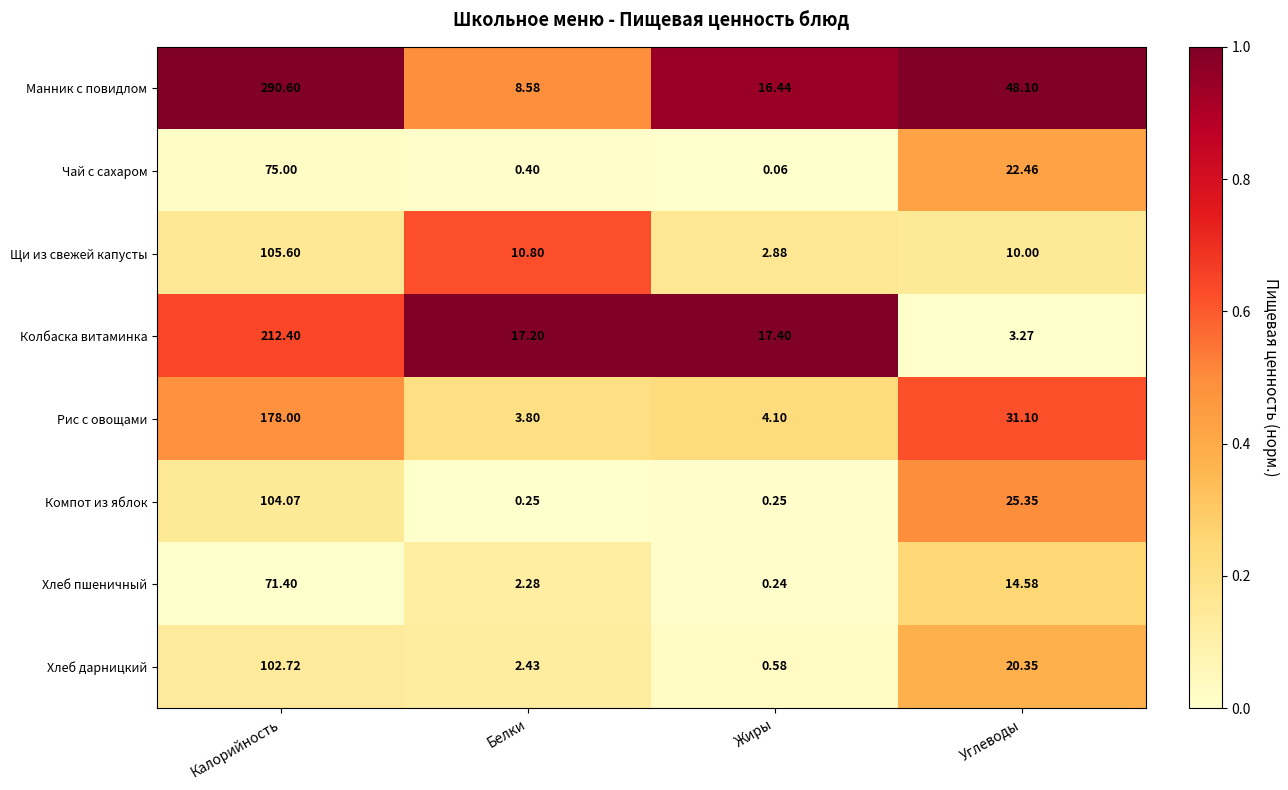

At Углеводы, list the series in order from largest to smallest.

Манник с повидлом, Рис с овощами, Компот из яблок, Чай с сахаром, Хлеб дарницкий, Хлеб пшеничный, Щи из свежей капусты, Колбаска витаминка